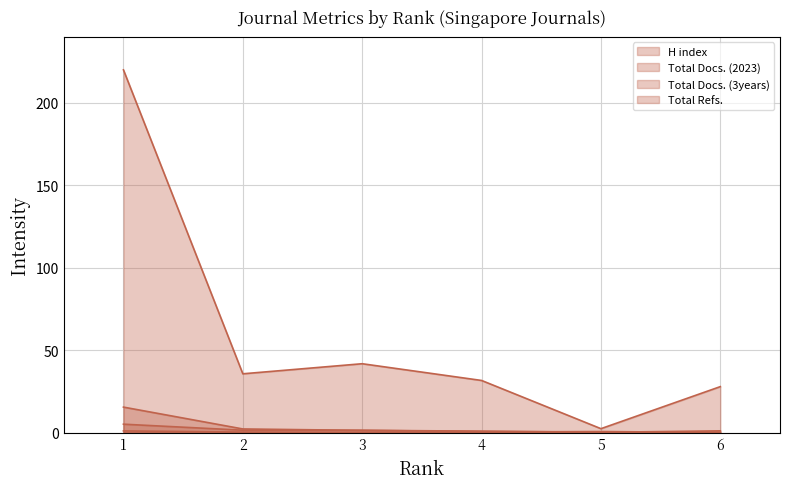

Which series has the largest range (max minus min)?

Total Refs.